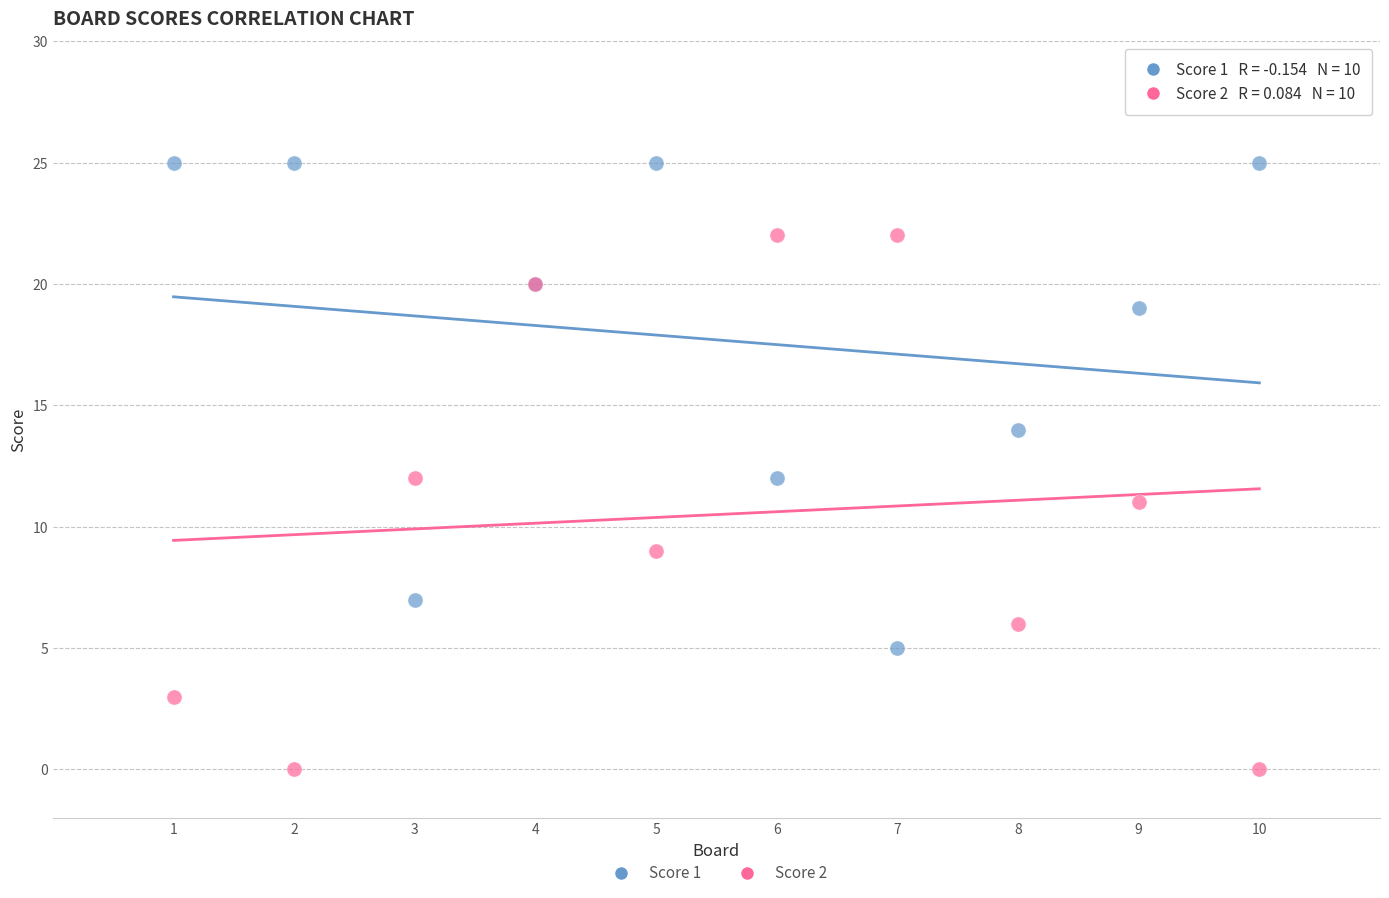

Which series has the widest spread of Y values?

Score 2